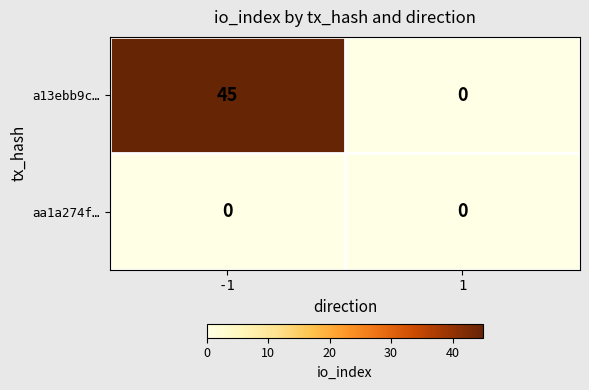

What is the total value across all series at -1?

45